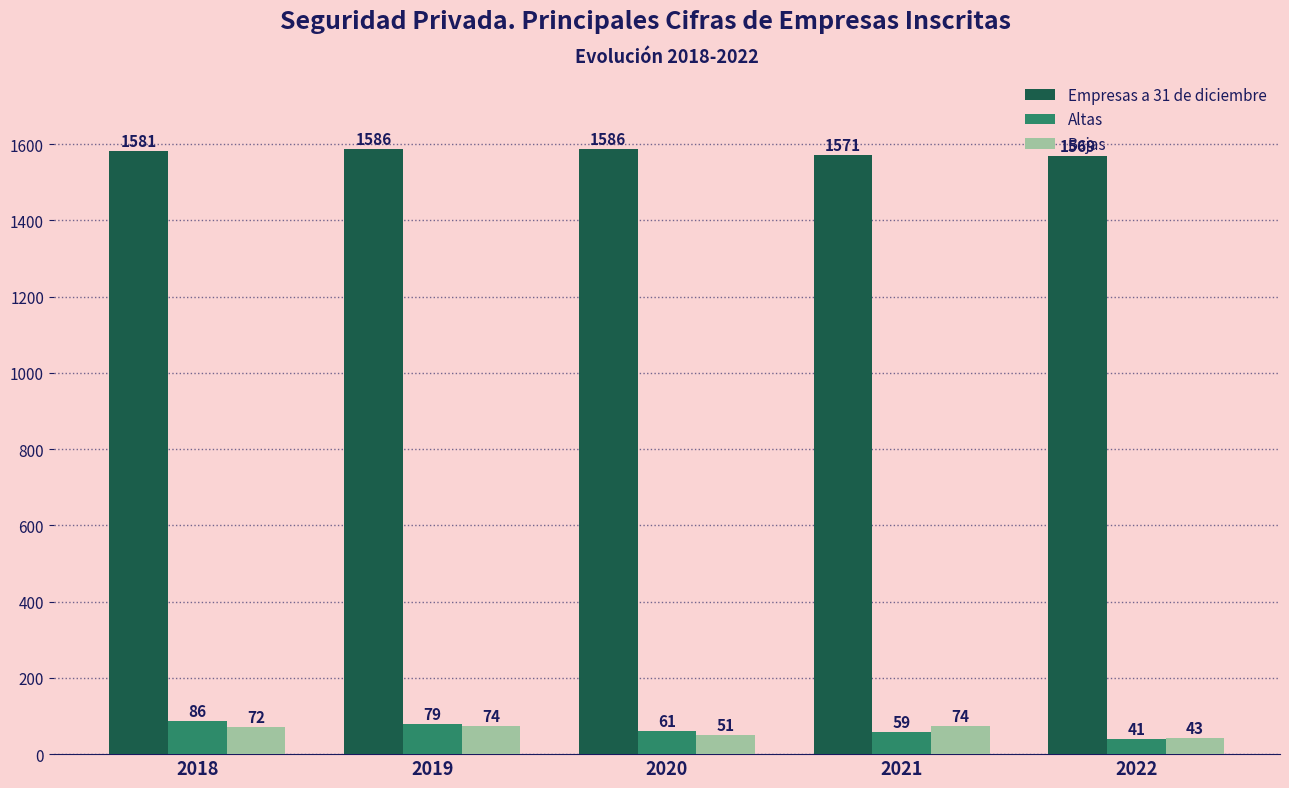

Reading right to left, list all the values displayed in this chart.

Empresas a 31 de diciembre: 2022=1569	2021=1571	2020=1586	2019=1586	2018=1581
Altas: 2022=41	2021=59	2020=61	2019=79	2018=86
Bajas: 2022=43	2021=74	2020=51	2019=74	2018=72